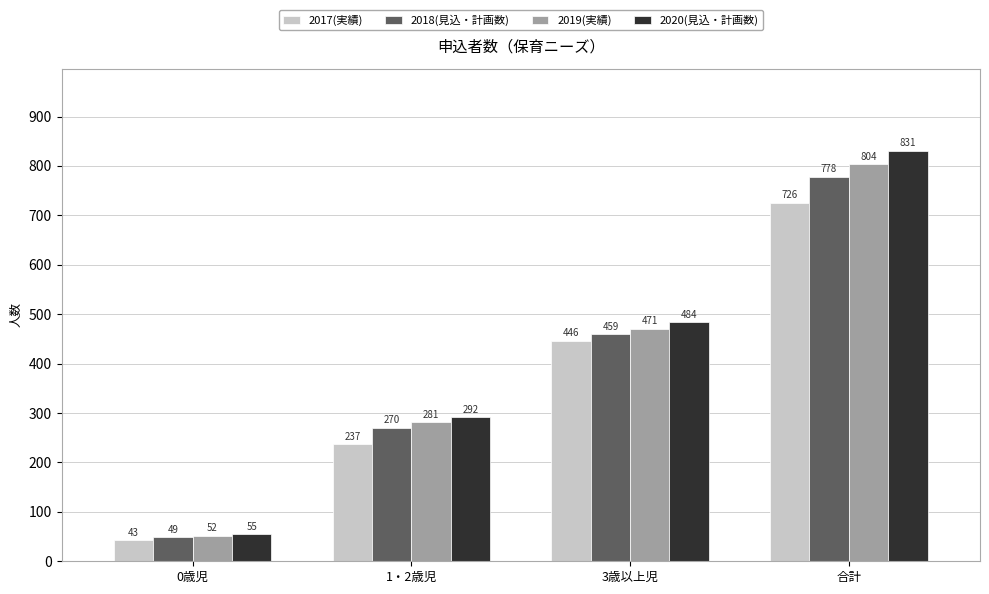

The value of 2018(見込・計画数) at 1・2歳児 is 270. True or false?

True